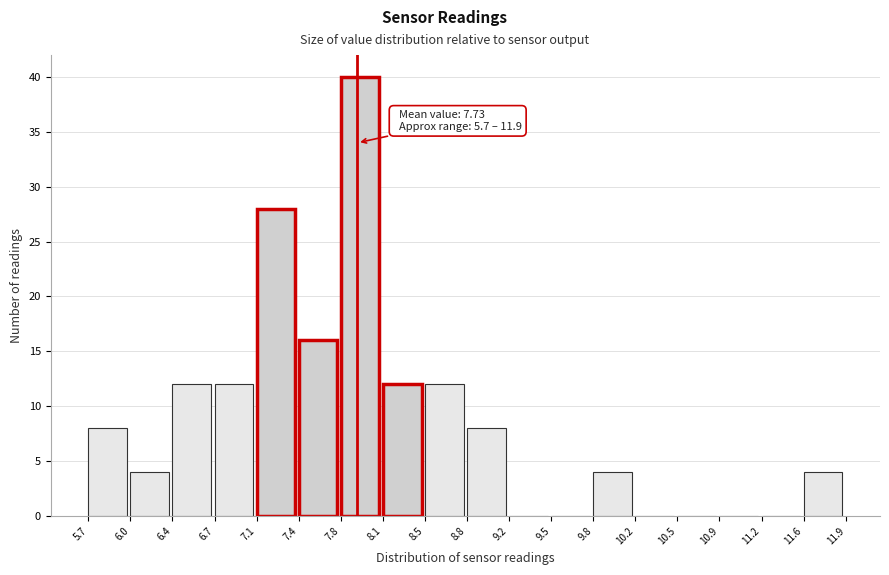

Which range on the x-axis has the tallest bar?

7.8 to 8.1